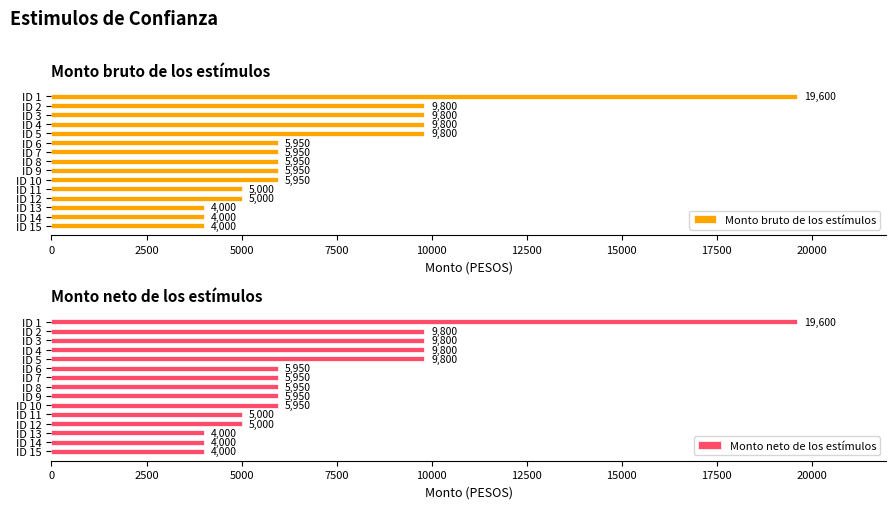

What is the lowest value of the Monto bruto de los estímulos series?

4000